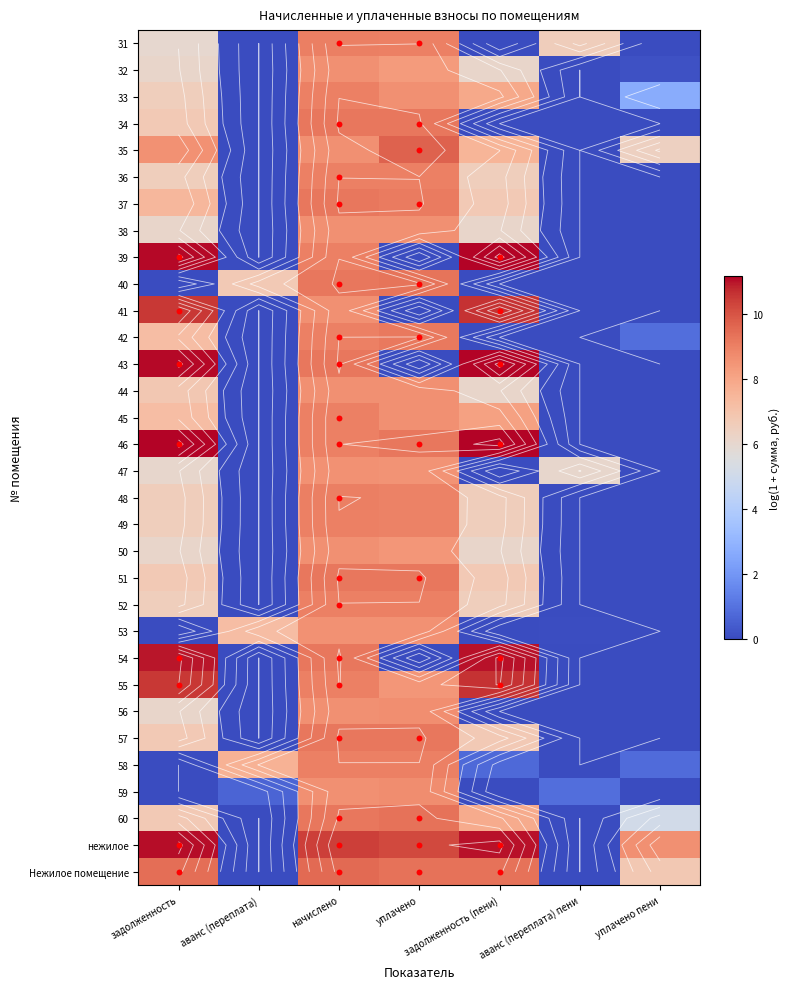

What is the spread (max minus min) of values at аванс (переплата)?

7.6